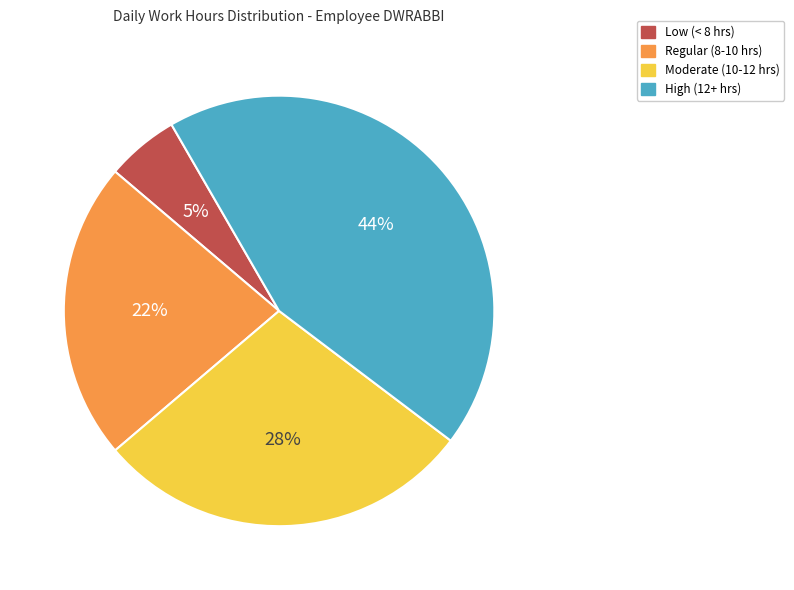

Between Regular (8-10 hrs) and Low (< 8 hrs), which is larger?

Regular (8-10 hrs)